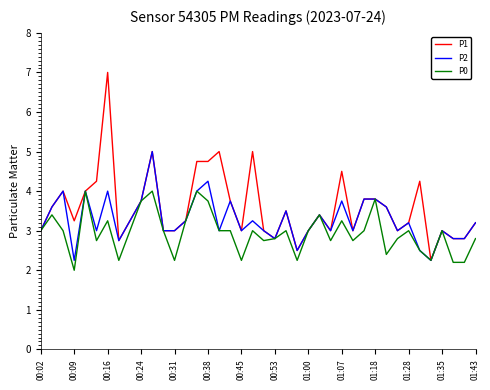

Which series has the widest spread of values?

P1